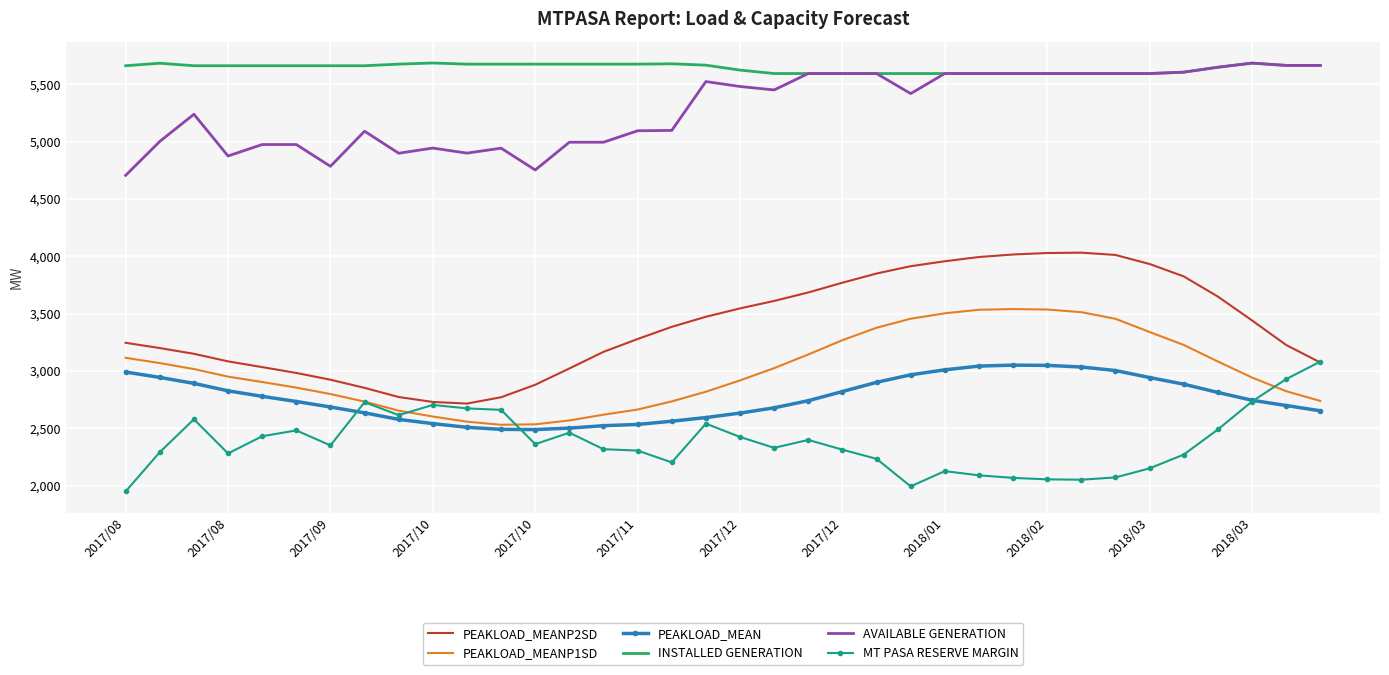

After their last crossing, which series has the higher values: PEAKLOAD_MEANP2SD or MT PASA RESERVE MARGIN?

MT PASA RESERVE MARGIN